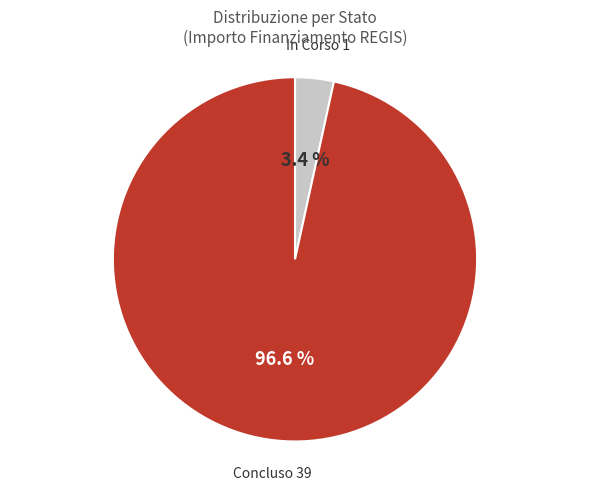

How many slices are in this pie chart?

2